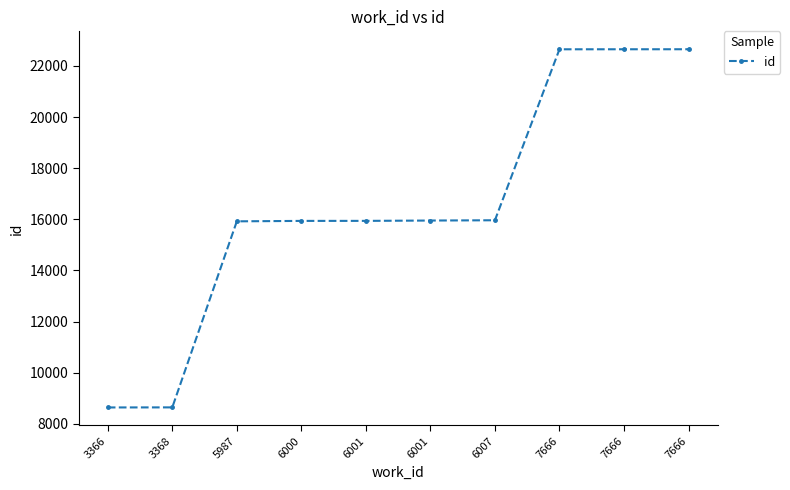

What is the change in value from 5987 to 6007?

+42